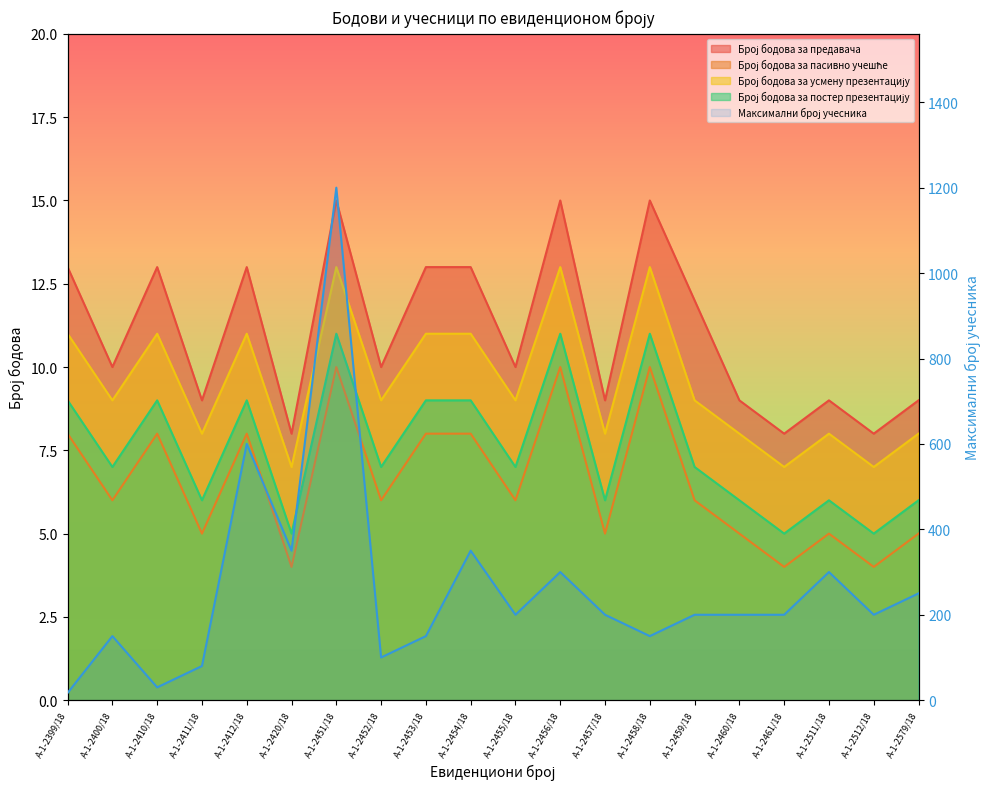

Between А-1-2454/18 and А-1-2460/18, which series saw the biggest shift?

Максимални број учесника